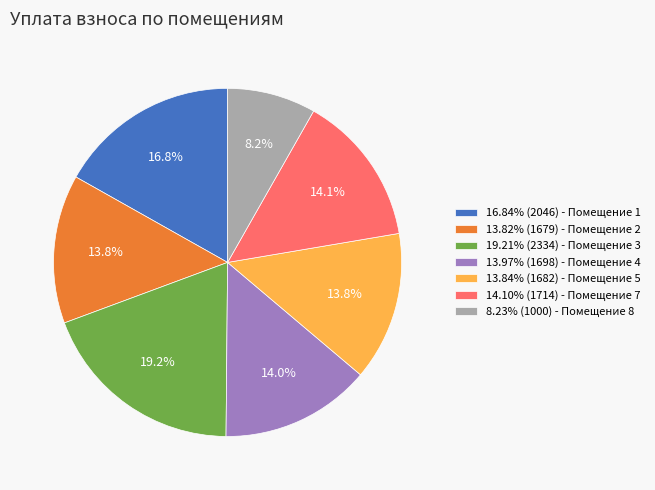

What percentage do 19.21% (2334) - Помещение 3 and 14.10% (1714) - Помещение 7 together represent?

33.3%